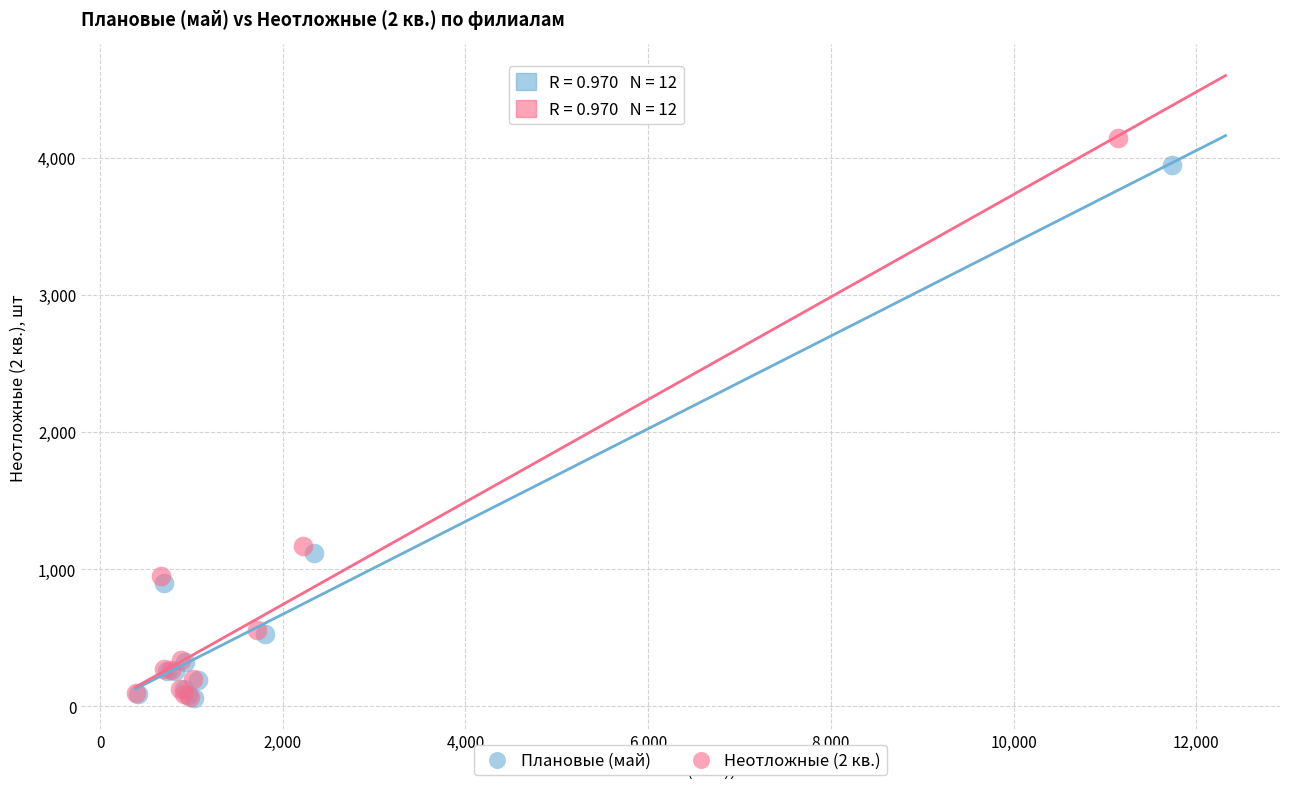

Which series has the widest spread of Y values?

Неотложные (2 кв.)